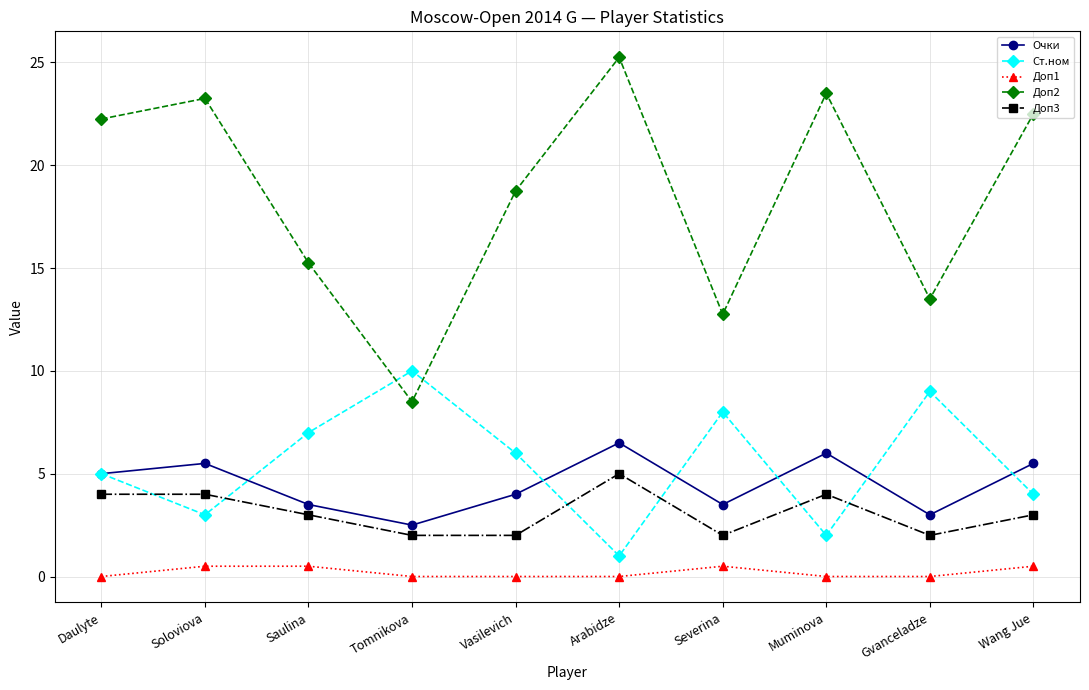

Which series has the widest spread of values?

Доп2